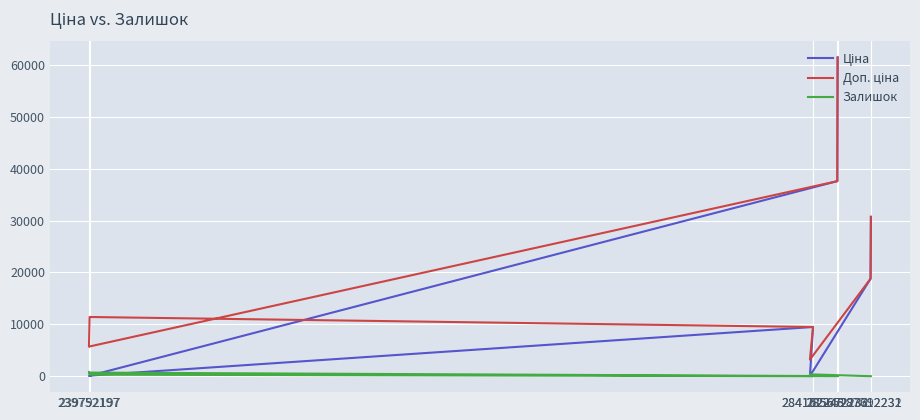

Does the chart display data point markers on the line(s)?

No